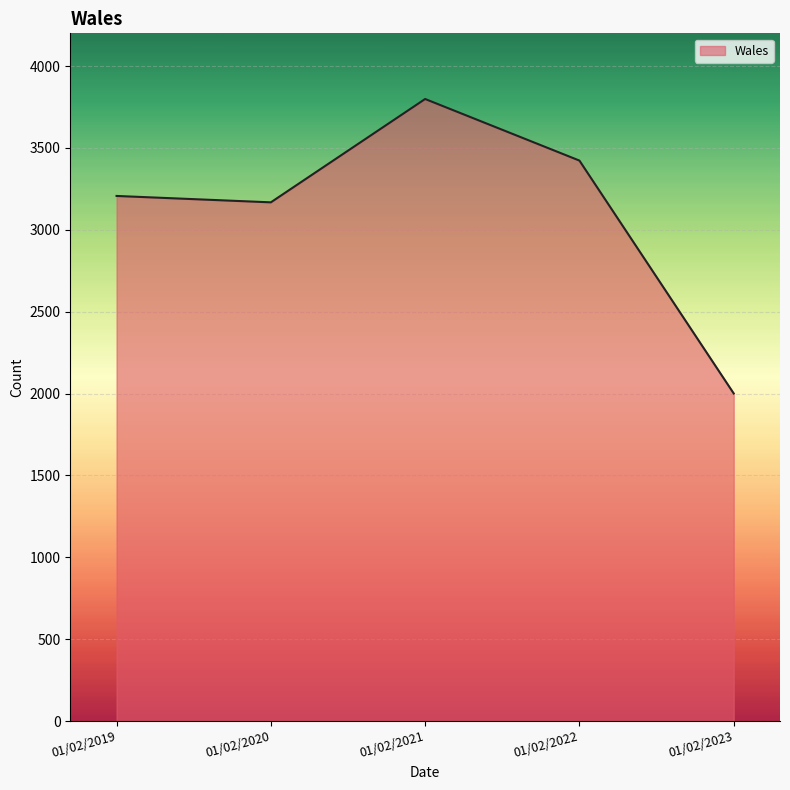

Where is the data nearest to the value 2900?

01/02/2020